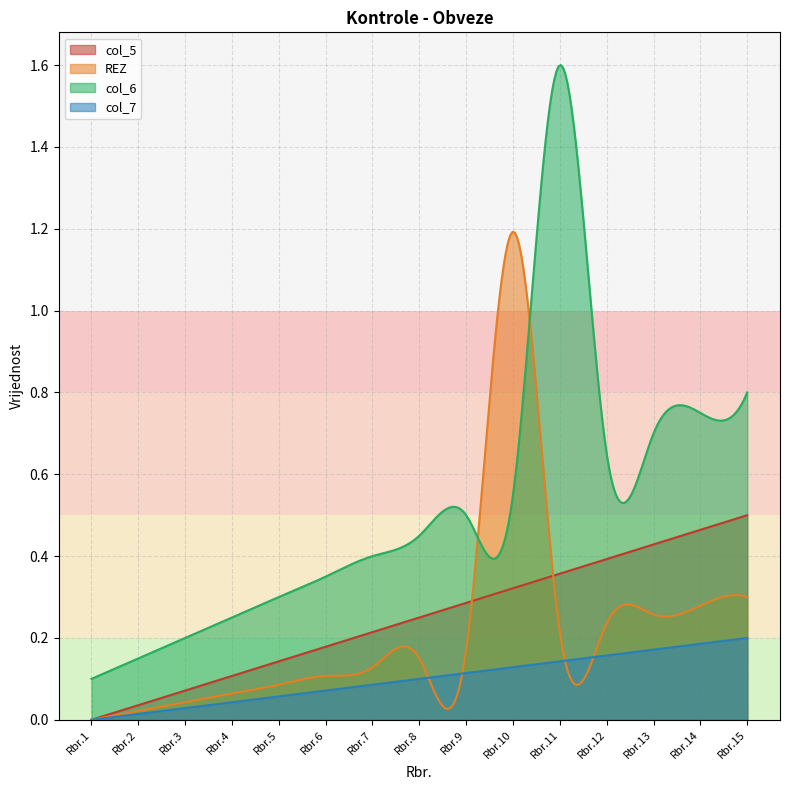

Which series has the widest spread of values?

col_6